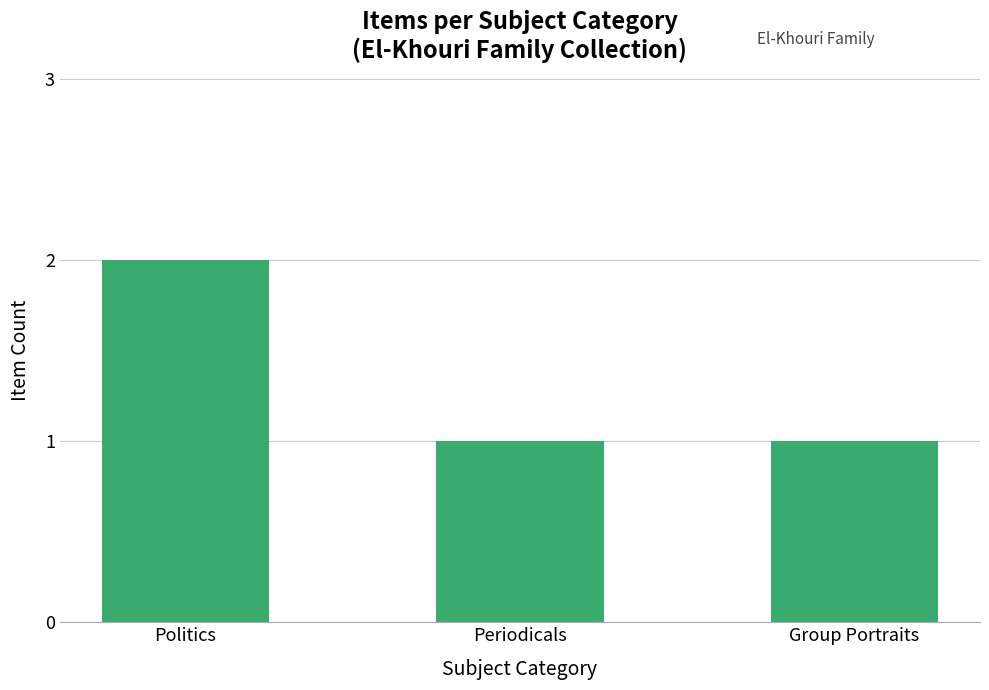

Reading left to right, what are all the values shown in this chart?

Politics=2	Periodicals=1	Group Portraits=1